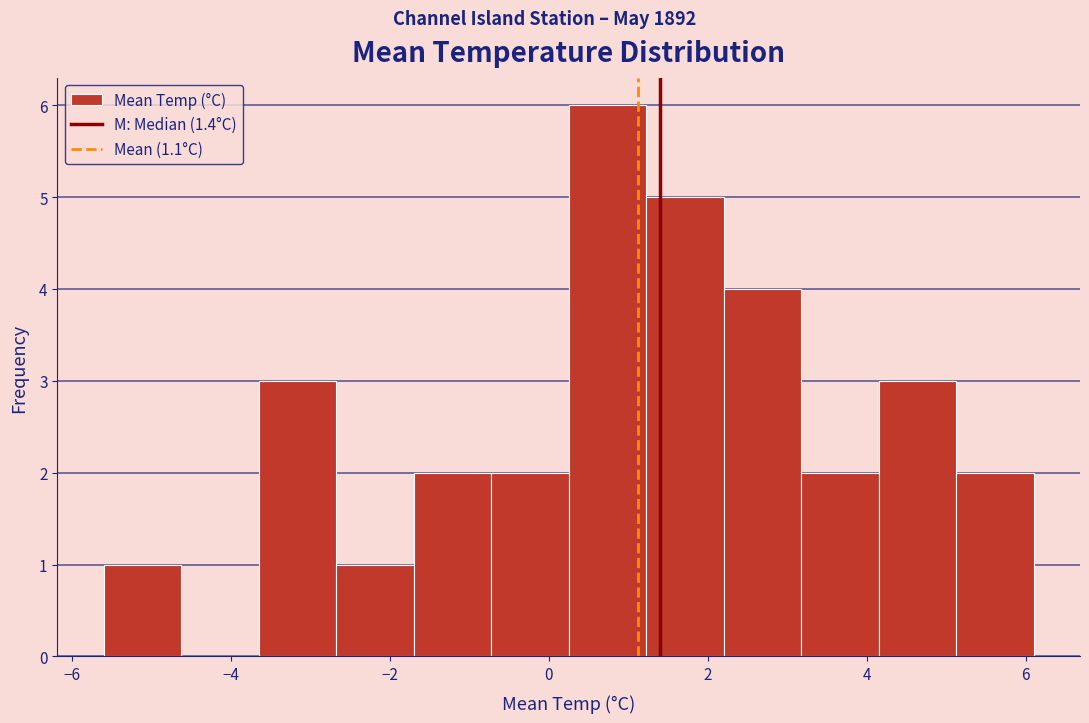

Reading left to right, transcribe this chart: for each bar, give the range it covers on the x-axis and its height. Neither the bar edges nor the heights are printed on the chart, so give them approximately, as read against the axes.

-5.6 to -4.6: 1
-4.6 to -3.6: 0
-3.6 to -2.6: 3
-2.6 to -1.6: 1
-1.6 to -0.8: 2
-0.8 to 0.2: 2
0.2 to 1.2: 6
1.2 to 2.2: 5
2.2 to 3.2: 4
3.2 to 4.2: 2
4.2 to 5.2: 3
5.2 to 6.2: 2